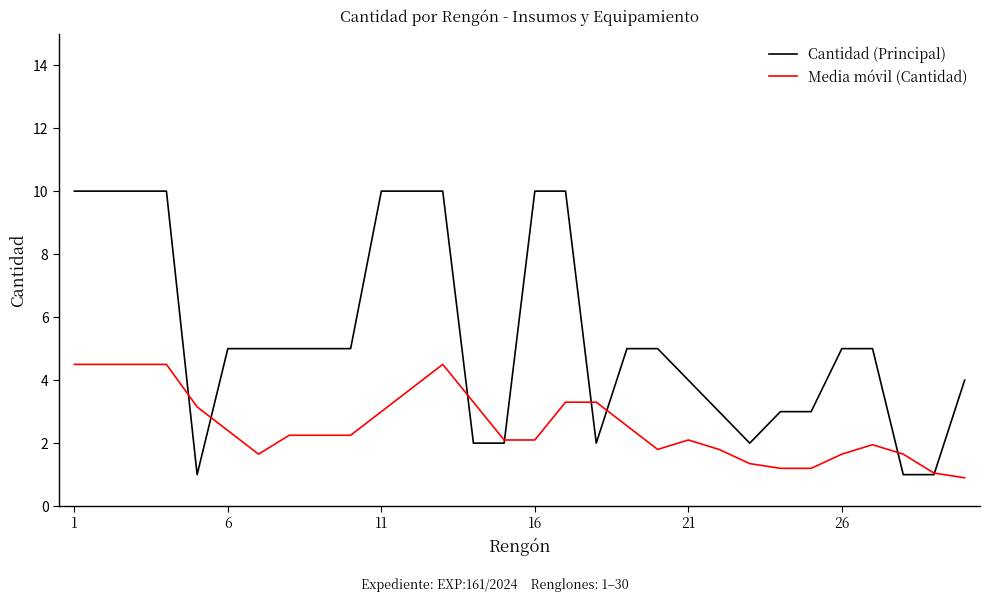

Which series has the largest range (max minus min)?

Cantidad (Principal)